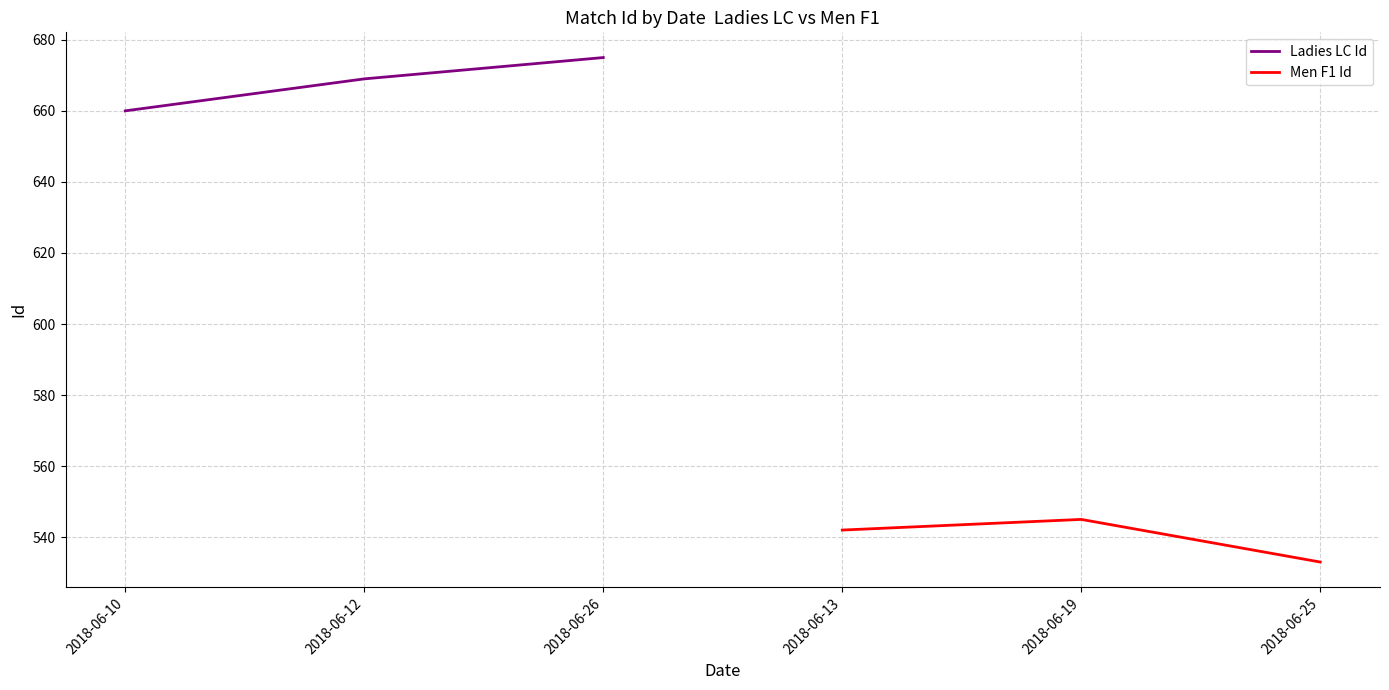

The Ladies LC Id series shows 675 at 2018-06-26. True or false?

True